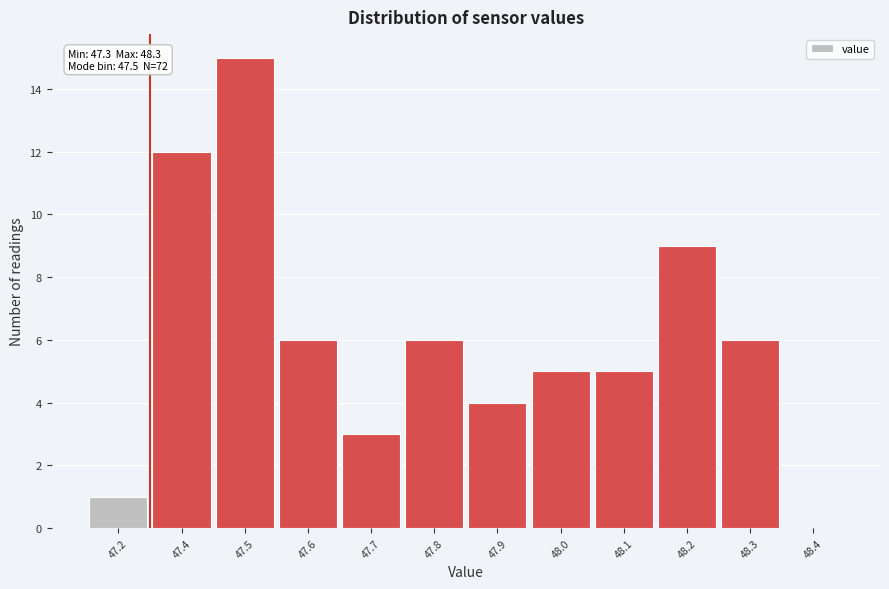

Reading left to right, extract all data points from this chart.

47.2=1	47.4=12	47.5=15	47.6=6	47.7=3	47.8=6	47.9=4	48.0=5	48.1=5	48.2=9	48.3=6	48.4=0